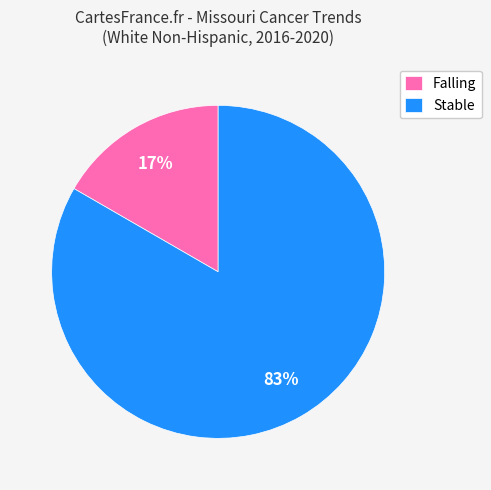

What percentage is the Falling slice, to the nearest percent?

17%